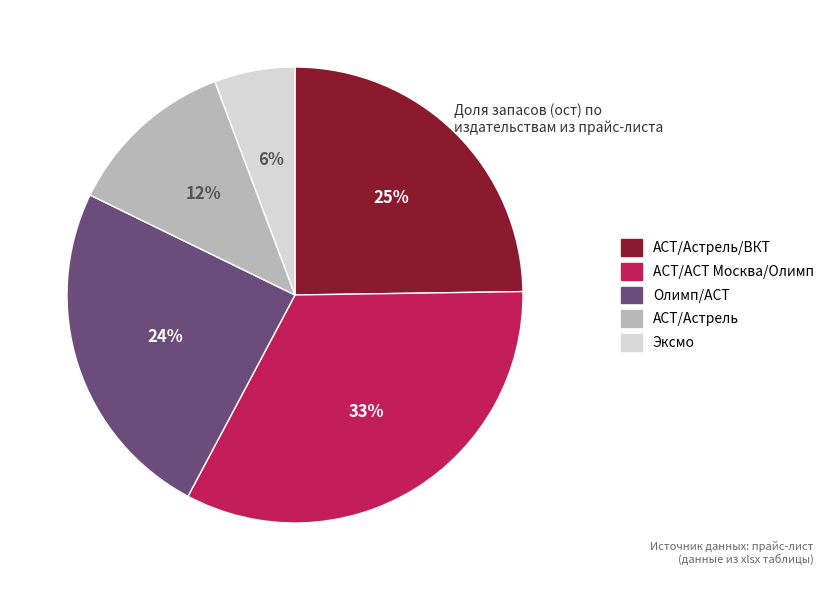

Count the number of slices in the pie.

5